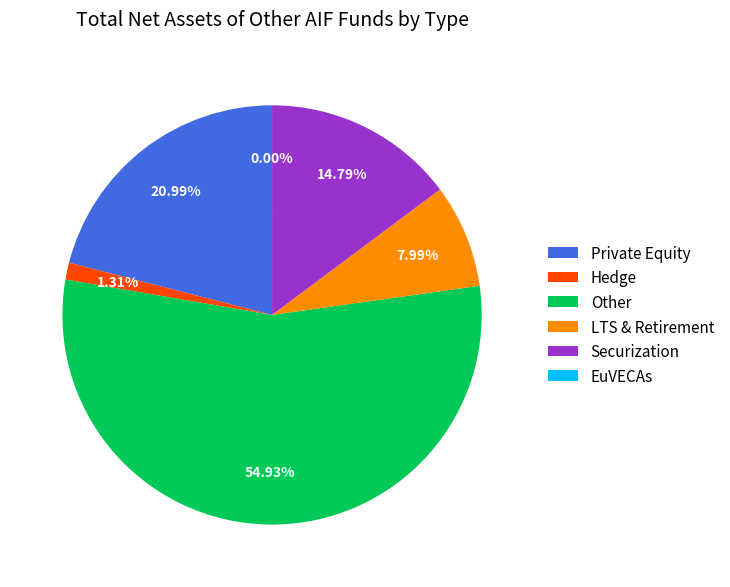

Combined, do Other and Securization account for over 50%?

Yes